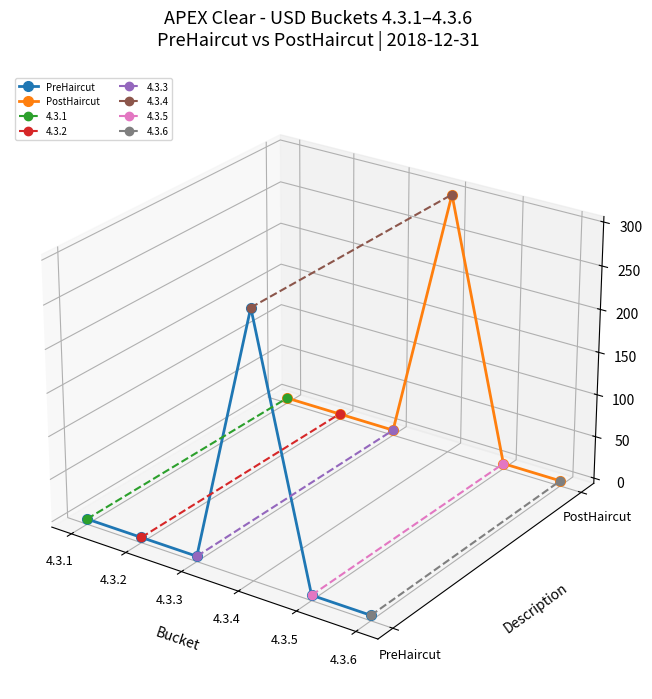

Where is PostHaircut nearest to the value 0?

4.3.1